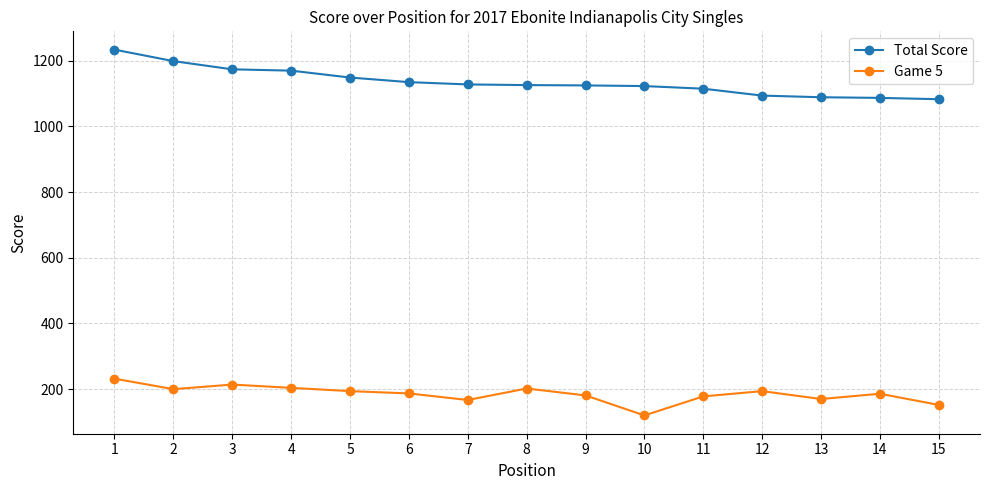

What is the difference between the maximum and minimum values in the Game 5 series?

112